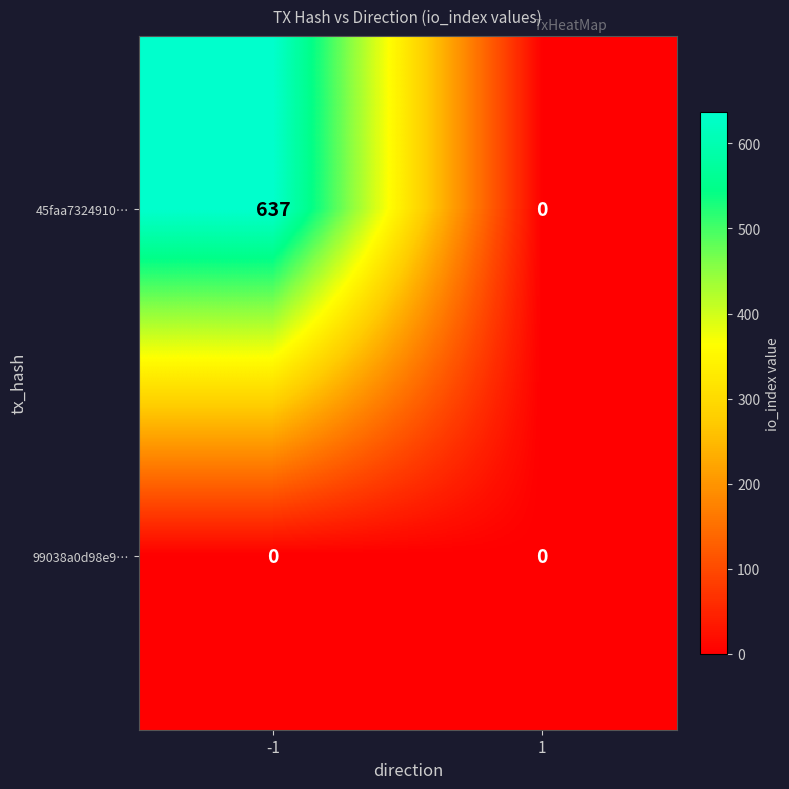

Which series has the largest range (max minus min)?

45faa7324910…